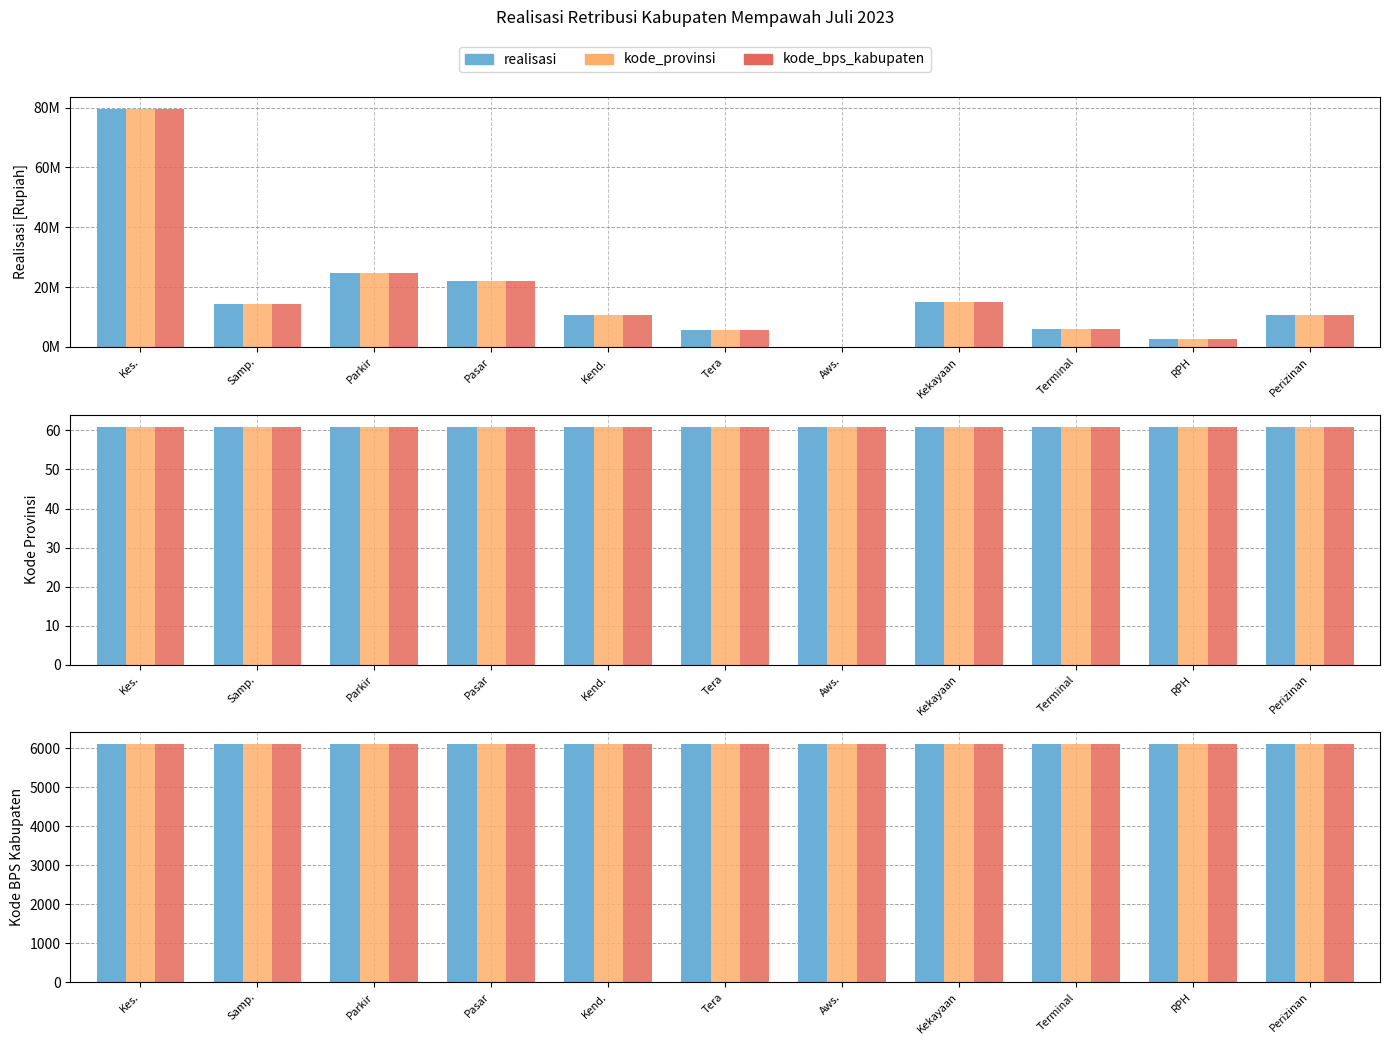

Reading left to right, extract all data points from this chart.

realisasi: RETRIBUSI PELAYANAN KESEHATAN=79581000	RETRIBUSI PELAYANAN PERSAMPAHAN=14410000	RETRIBUSI PELAYANAN PARKIR=24730000	RETRIBUSI PELAYANAN PASAR=21925000	RETRIBUSI PENGUJIAN KENDARAAN=10610000	RETRIBUSI PELAYANAN TERA=5669000	RETRIBUSI PENGAWASAN=0	RETRIBUSI PEMAKAIAN KEKAYAAN DAERAH=15000000	RETRIBUSI TERMINAL=6103700	RETRIBUSI RUMAH POTONG HEWAN=2730000	RETRIBUSI PERIZINAN TERTENTU=10802035
kode_provinsi: RETRIBUSI PELAYANAN KESEHATAN=61	RETRIBUSI PELAYANAN PERSAMPAHAN=61	RETRIBUSI PELAYANAN PARKIR=61	RETRIBUSI PELAYANAN PASAR=61	RETRIBUSI PENGUJIAN KENDARAAN=61	RETRIBUSI PELAYANAN TERA=61	RETRIBUSI PENGAWASAN=61	RETRIBUSI PEMAKAIAN KEKAYAAN DAERAH=61	RETRIBUSI TERMINAL=61	RETRIBUSI RUMAH POTONG HEWAN=61	RETRIBUSI PERIZINAN TERTENTU=61
kode_bps_kabupaten: RETRIBUSI PELAYANAN KESEHATAN=6104	RETRIBUSI PELAYANAN PERSAMPAHAN=6104	RETRIBUSI PELAYANAN PARKIR=6104	RETRIBUSI PELAYANAN PASAR=6104	RETRIBUSI PENGUJIAN KENDARAAN=6104	RETRIBUSI PELAYANAN TERA=6104	RETRIBUSI PENGAWASAN=6104	RETRIBUSI PEMAKAIAN KEKAYAAN DAERAH=6104	RETRIBUSI TERMINAL=6104	RETRIBUSI RUMAH POTONG HEWAN=6104	RETRIBUSI PERIZINAN TERTENTU=6104